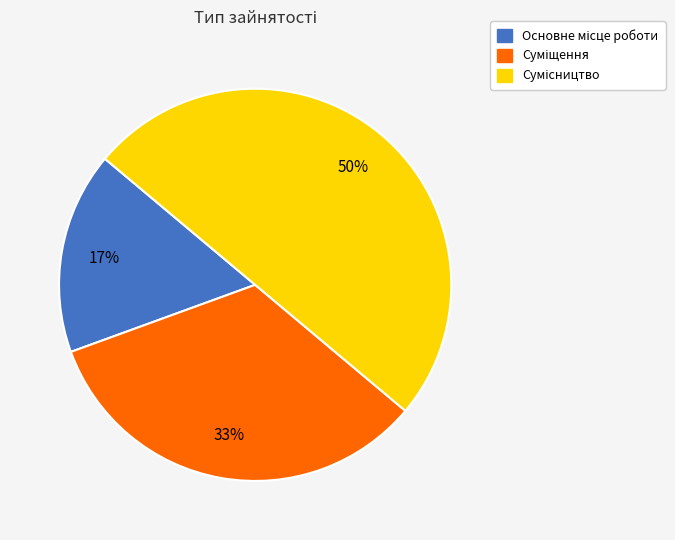

To the nearest percent, what is the difference between the largest and smallest slice percentages?

33%